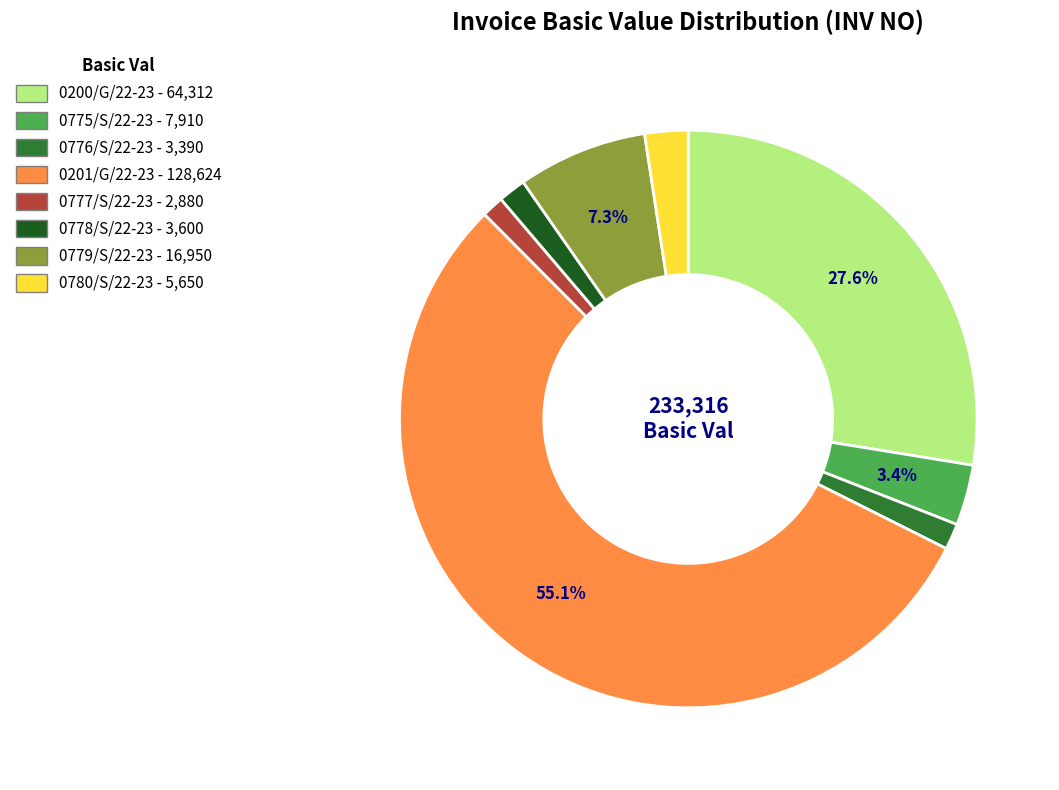

Does 0201/G/22-23 represent more than half of the total?

Yes